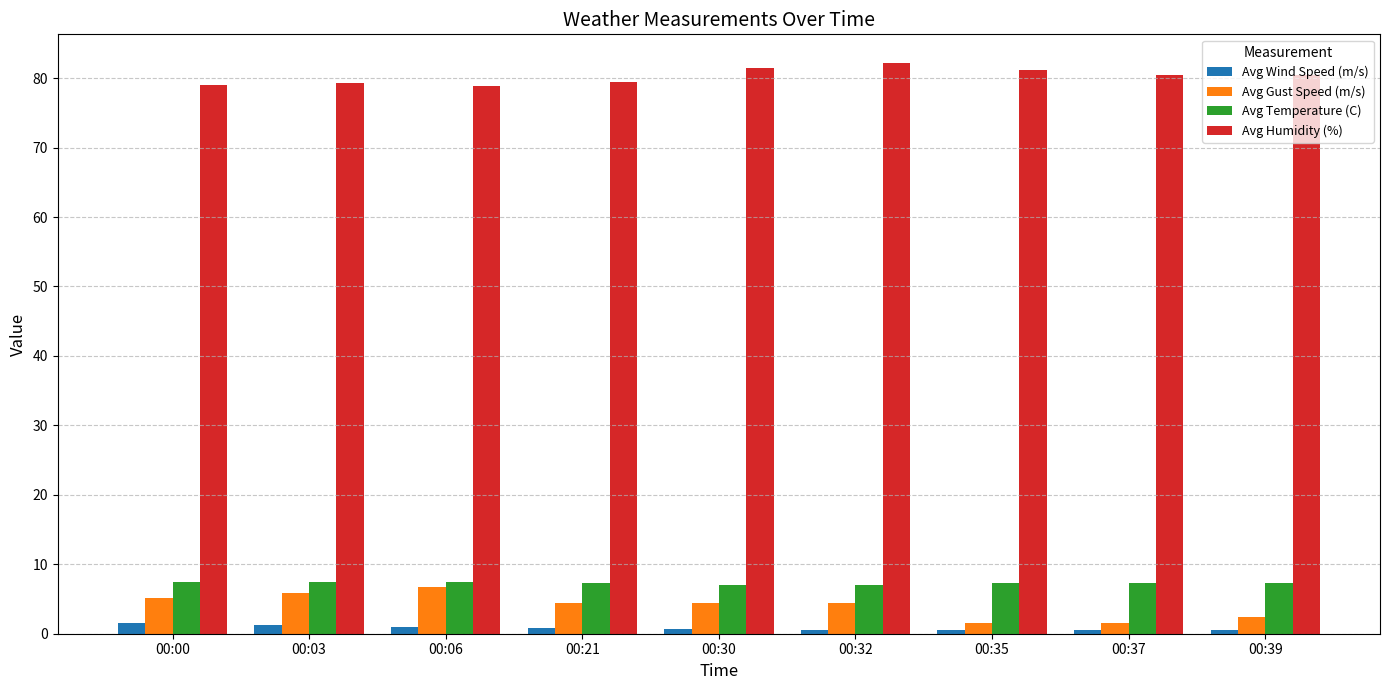

What are all the series names shown in the legend?

Avg Wind Speed (m/s), Avg Gust Speed (m/s), Avg Temperature (C), Avg Humidity (%)